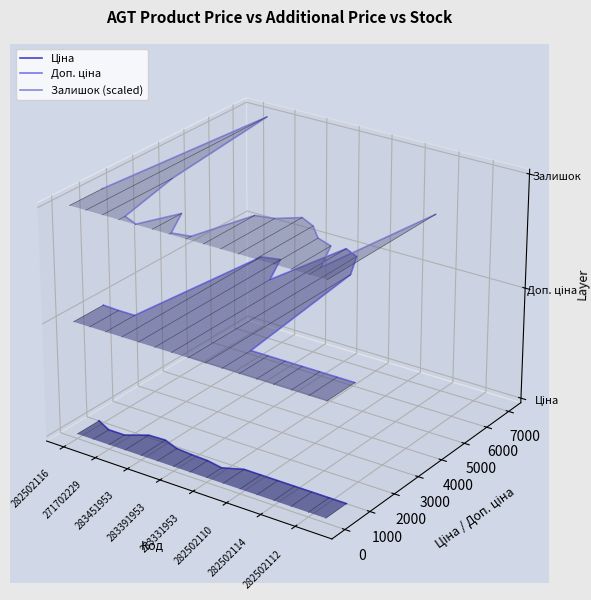

How many lines are shown in the chart?

3